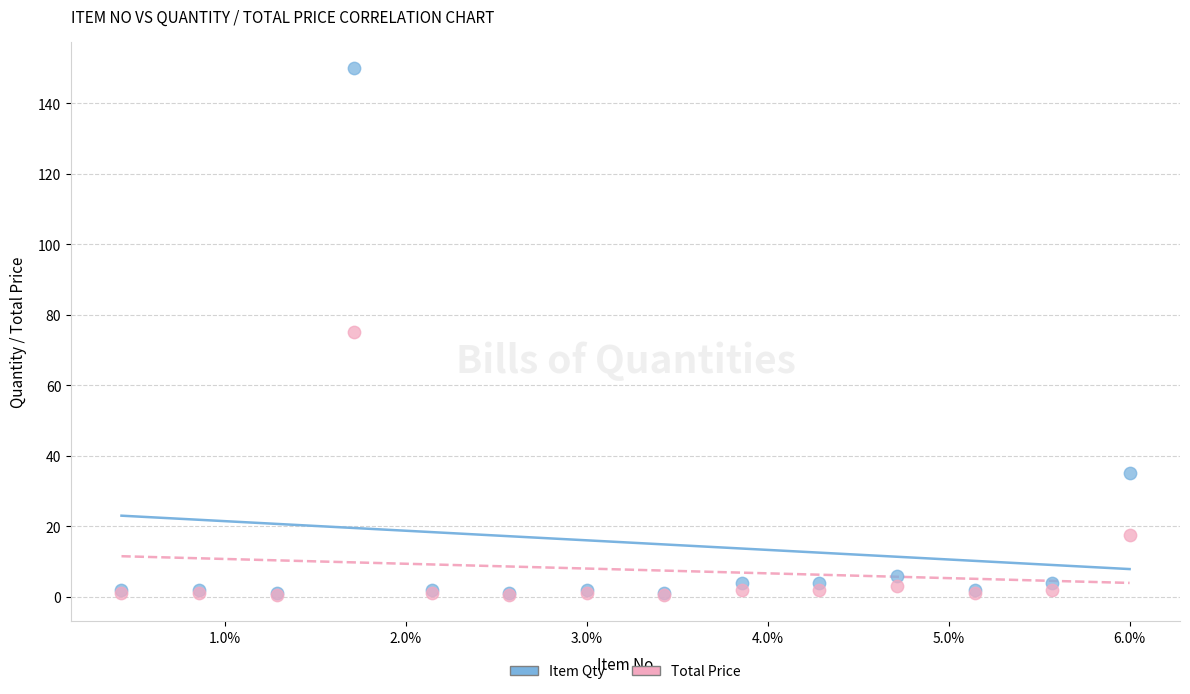

In the Total Price series, what Y value is closest to 37?

17.5